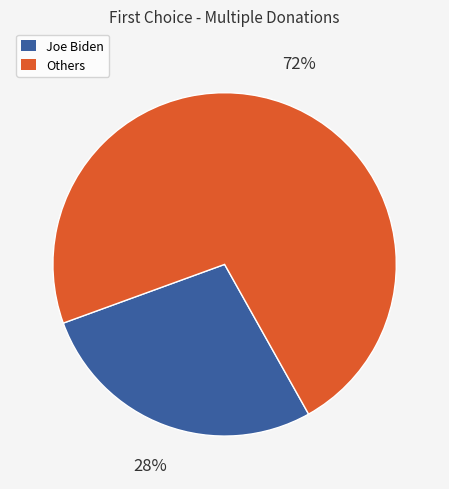

How many slices are in this pie chart?

2